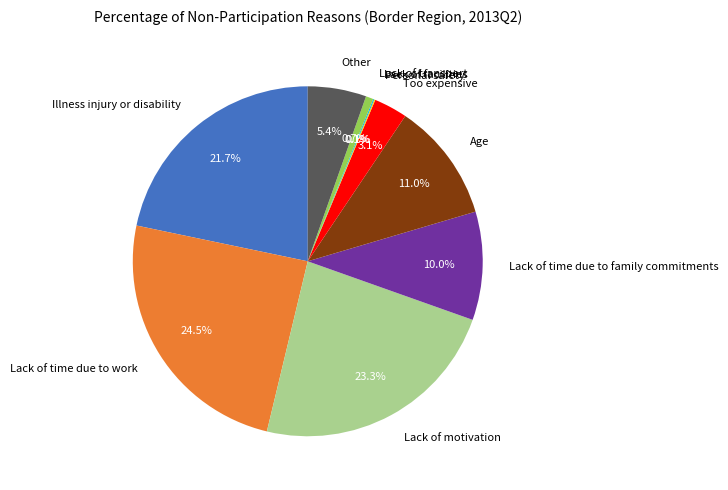

To the nearest percent, what is the average slice percentage?

10%